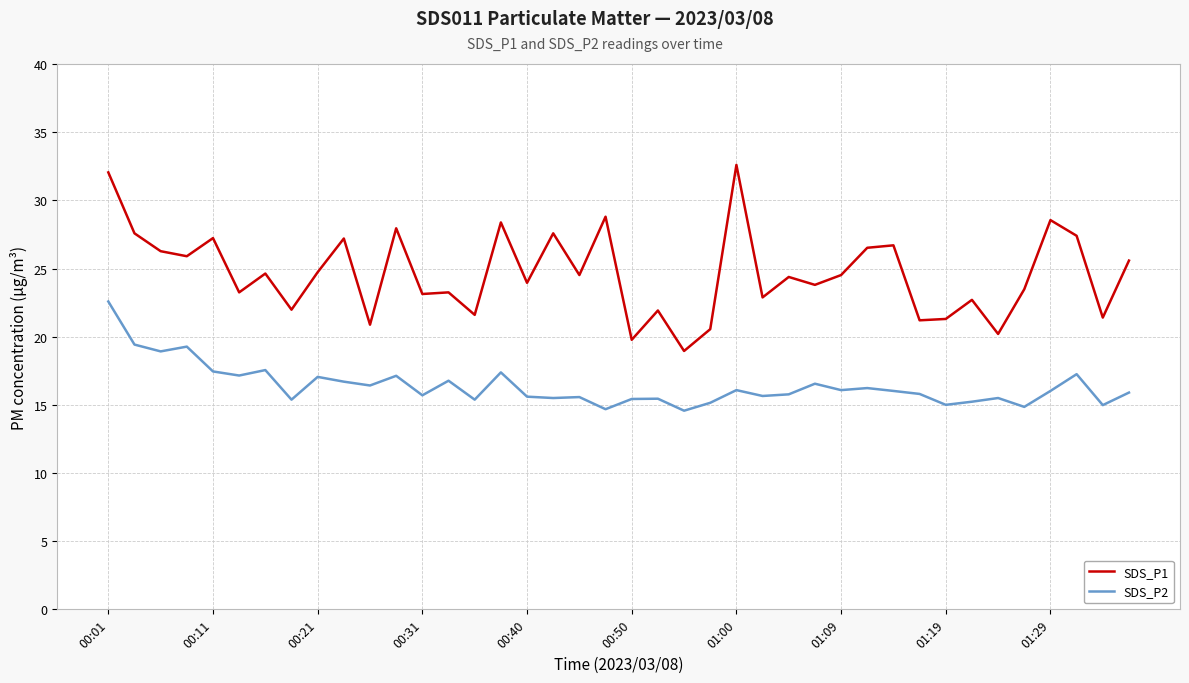

True or false: SDS_P1 and SDS_P2 intersect in this chart.

False